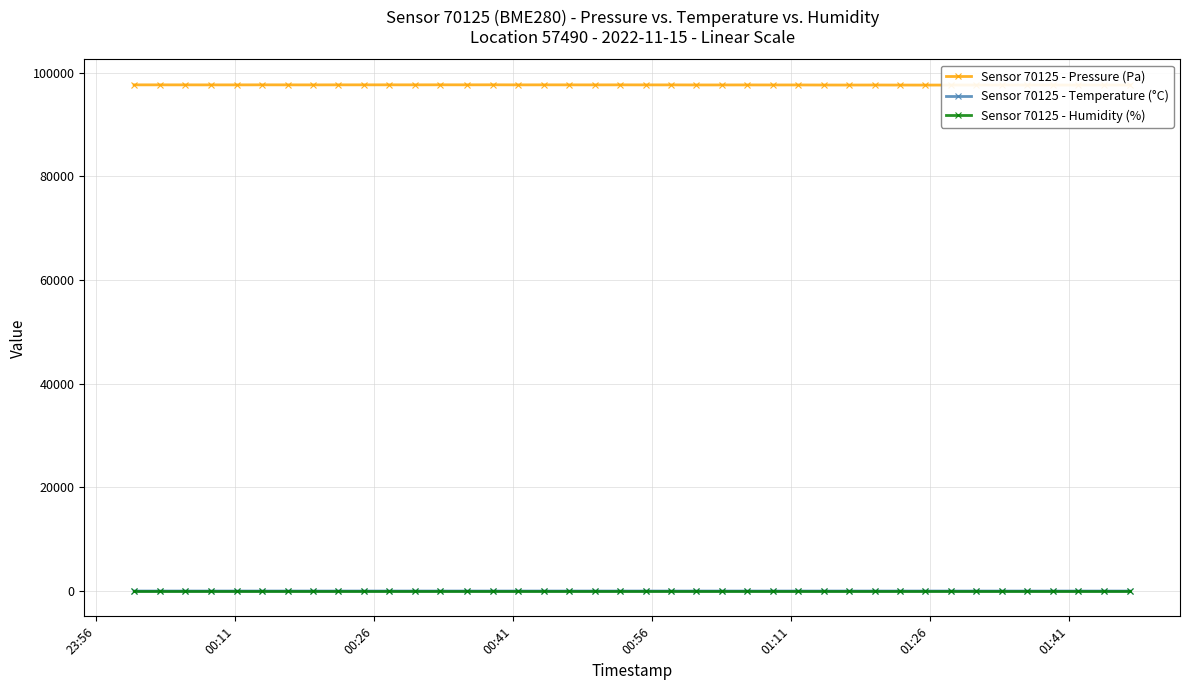

What is the maximum value shown in the chart?

97687.2